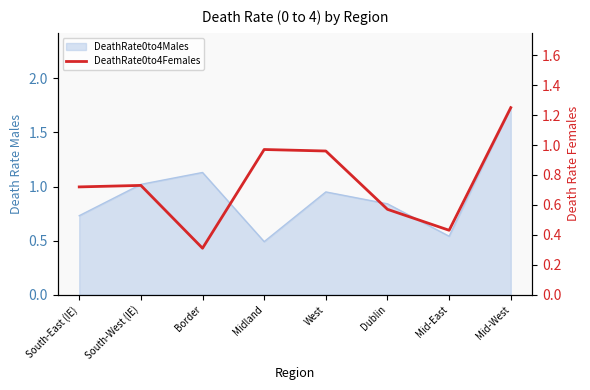

The value at Border is 0.4. True or false?

False